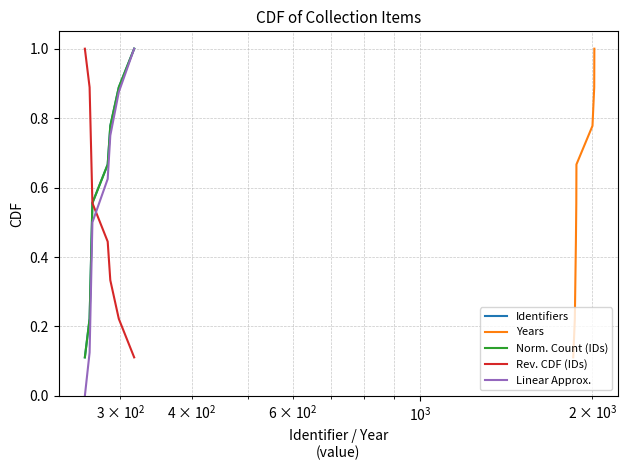

True or false: Norm. Count (IDs) and Linear Approx. intersect in this chart.

False